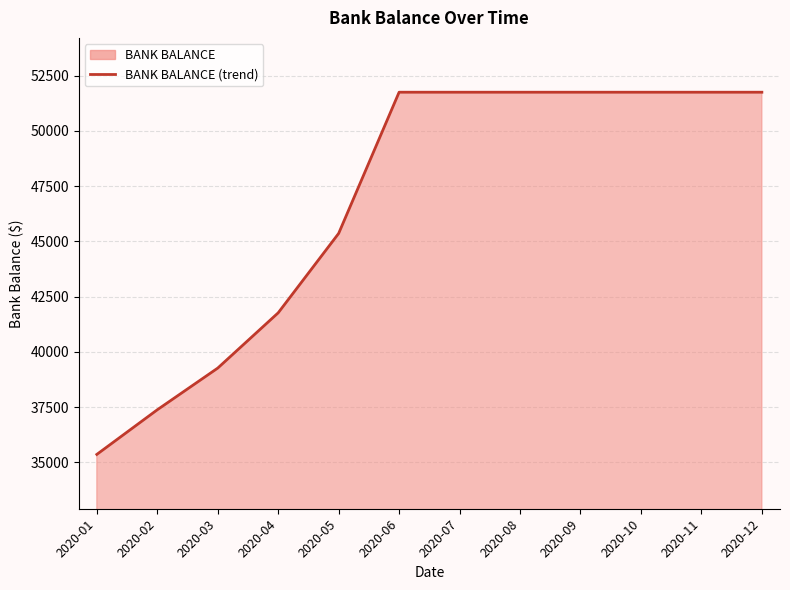

Approximately how many times larger is the value at 2020-03 compared to 2020-05?

0.9